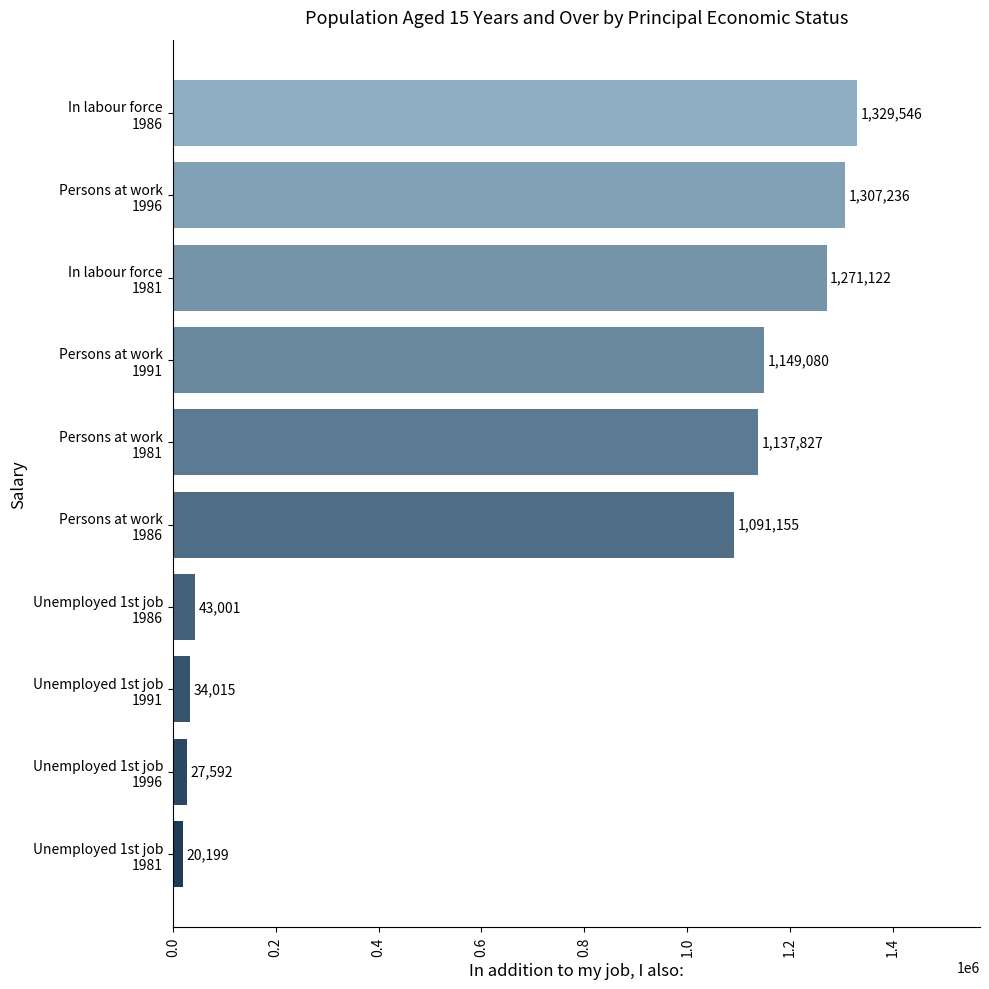

Rank the categories by value from highest to lowest.

In labour force
1986, Persons at work
1996, In labour force
1981, Persons at work
1991, Persons at work
1981, Persons at work
1986, Unemployed 1st job
1986, Unemployed 1st job
1991, Unemployed 1st job
1996, Unemployed 1st job
1981